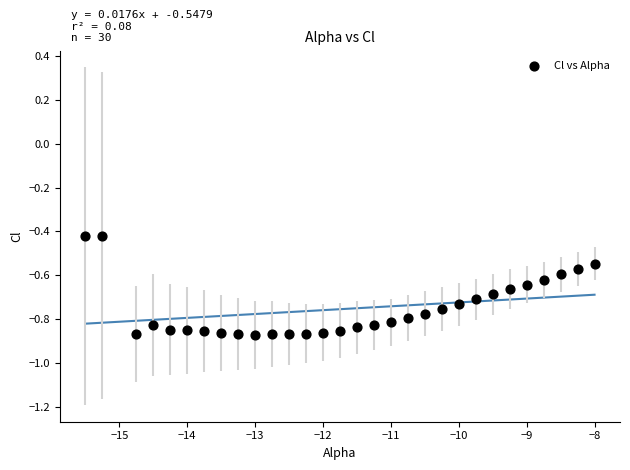

What is the range of X values (max minus min)?

7.5